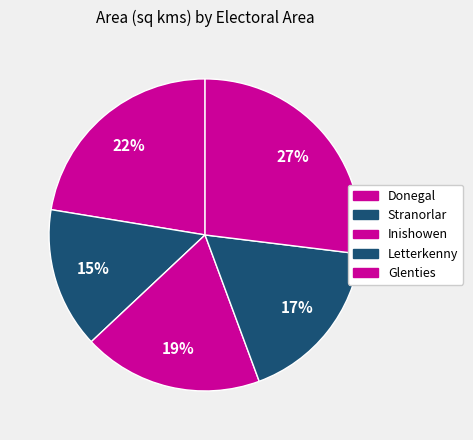

How many slices are in this pie chart?

5